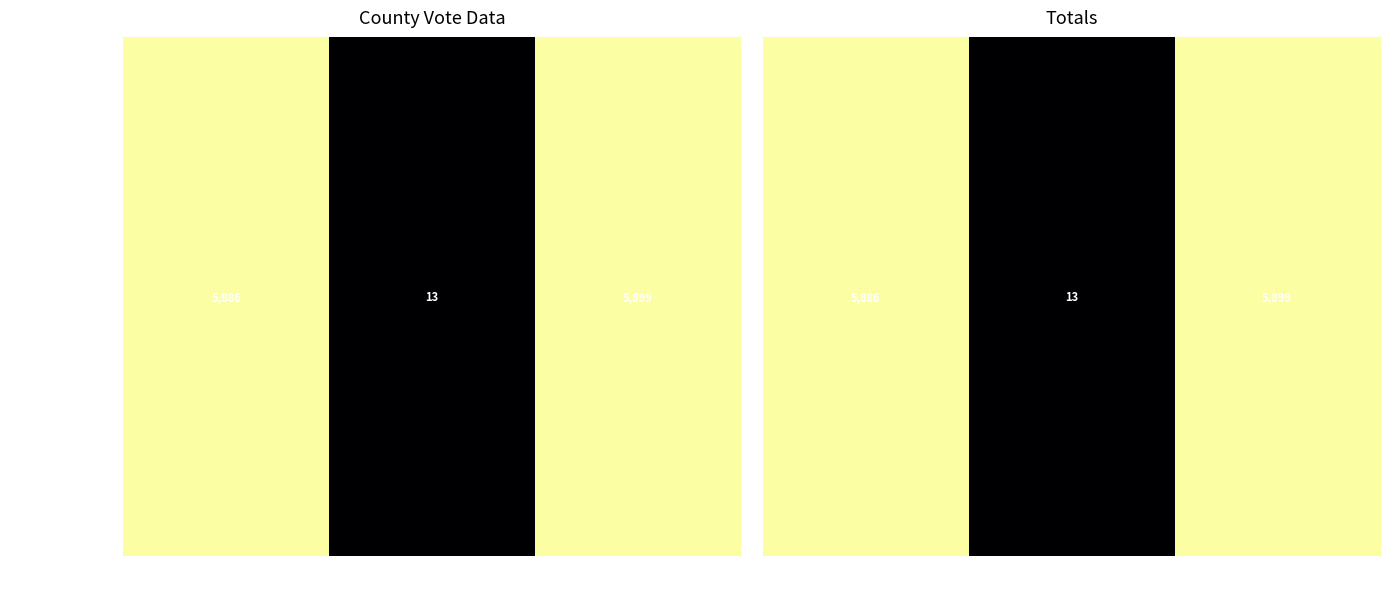

True or false: the data shows 1461 at Total Votes Cast.

False